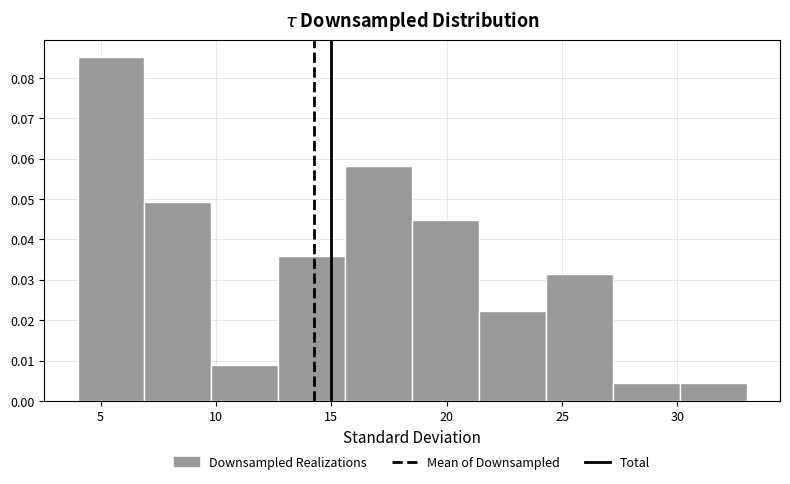

Reading left to right, transcribe this chart: for each bar, give the range it covers on the x-axis and its height. Neither the bar edges nor the heights are printed on the chart, so give them approximately, as read against the axes.

4.0 to 6.9: 0.085
6.9 to 9.8: 0.049
9.8 to 12.7: 0.009
12.7 to 15.6: 0.036
15.6 to 18.5: 0.058
18.5 to 21.4: 0.045
21.4 to 24.3: 0.022
24.3 to 27.2: 0.031
27.2 to 30.1: 0.004
30.1 to 33.0: 0.004